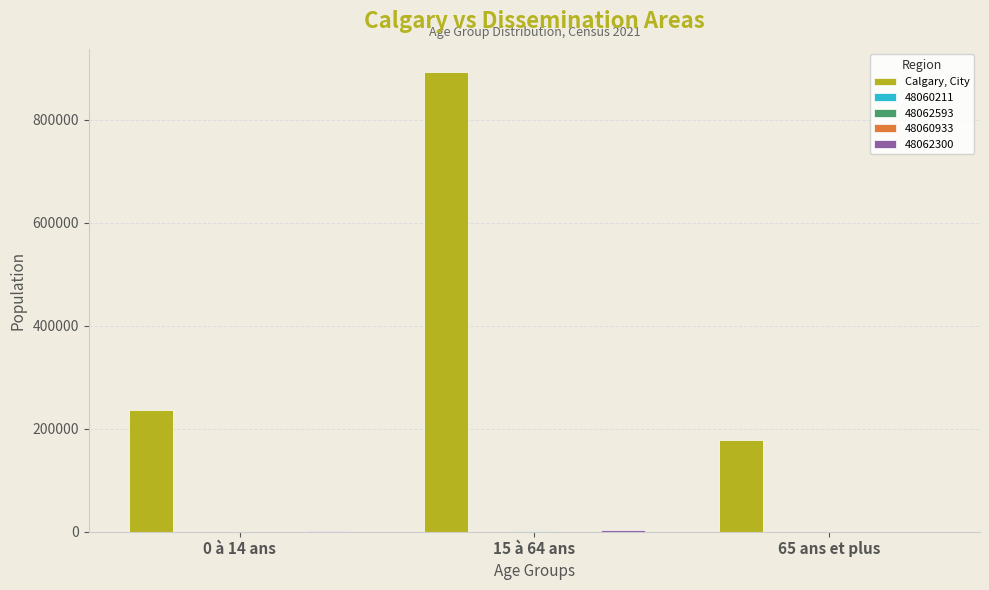

Does the chart contain stacked bars?

No